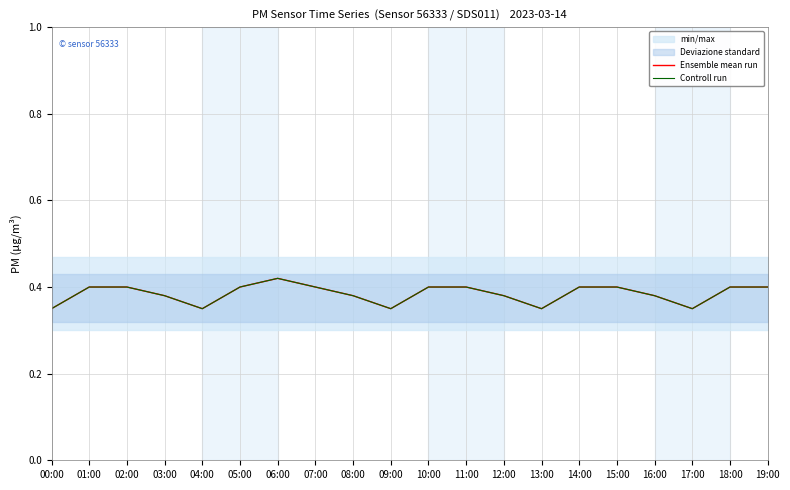

At which category is the sum across all series the highest?

06:00